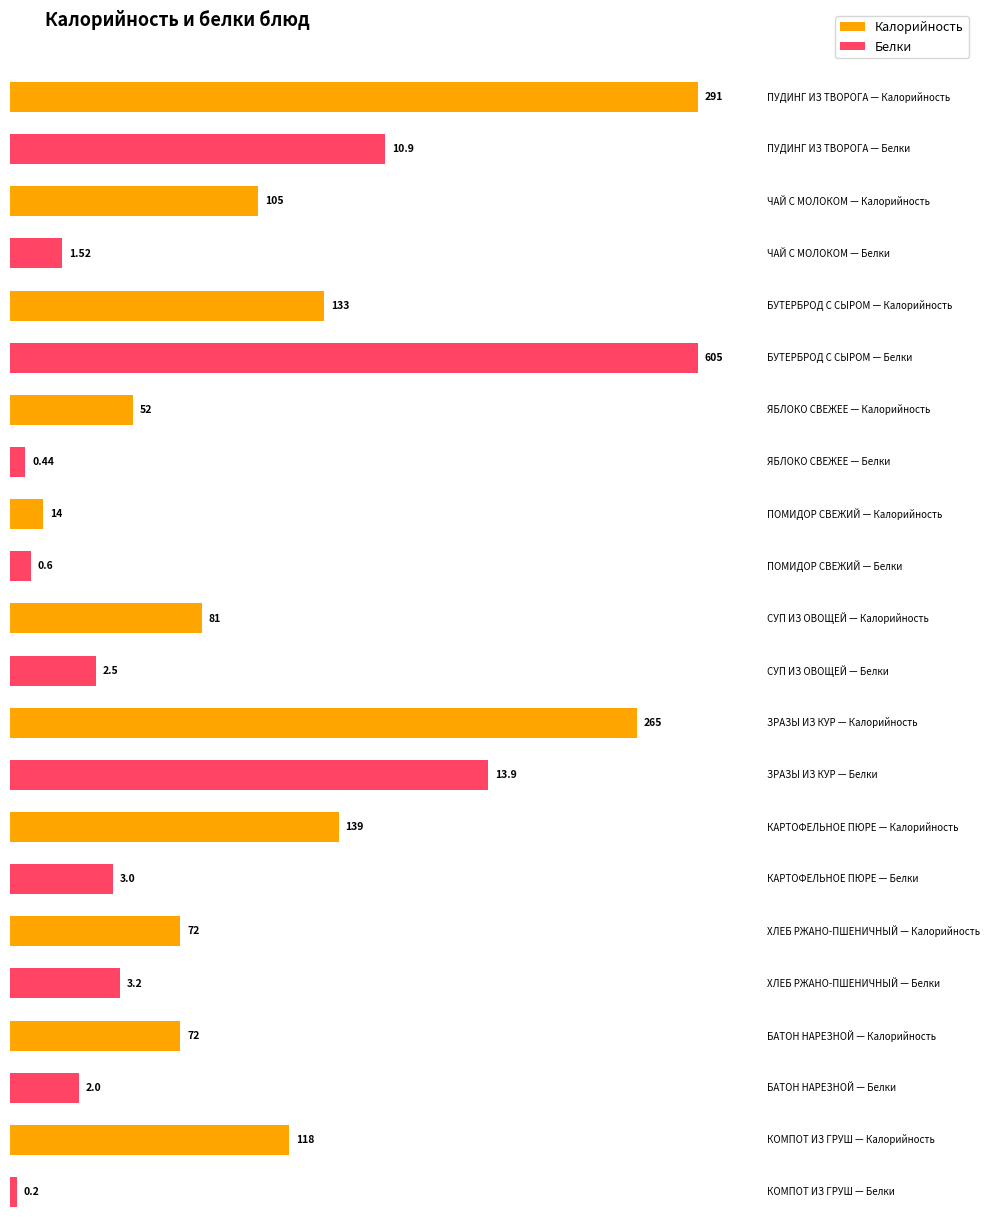

Which series changed the most between ЯБЛОКО СВЕЖЕЕ and ХЛЕБ РЖАНО-ПШЕНИЧНЫЙ?

Калорийность